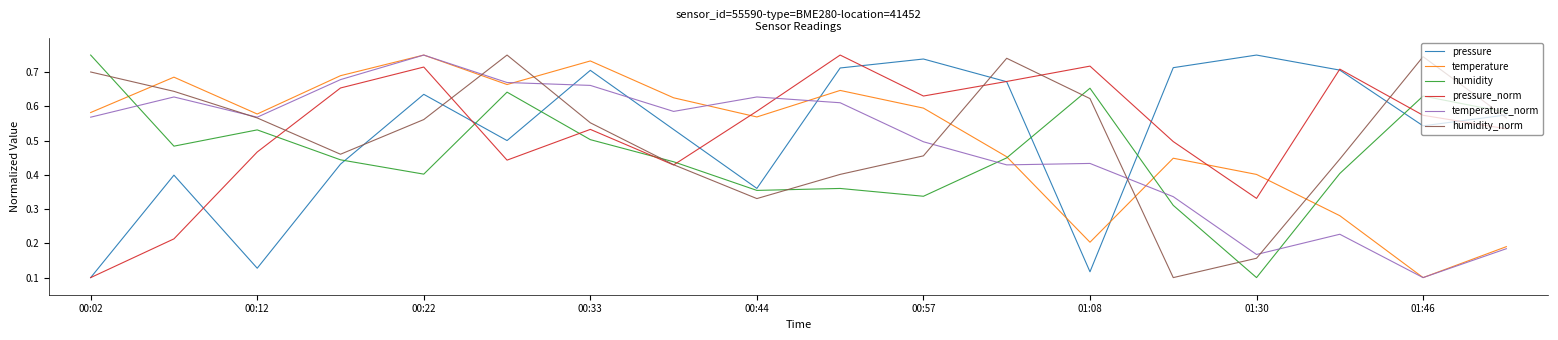

True or false: pressure and temperature_norm intersect in this chart.

True